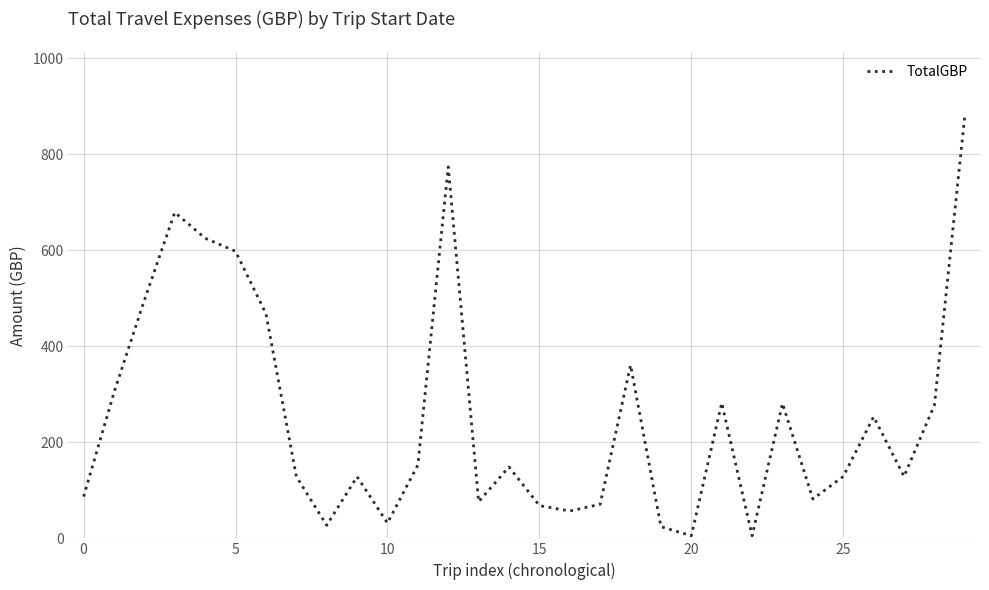

What is the difference between the maximum and minimum values?

875.0